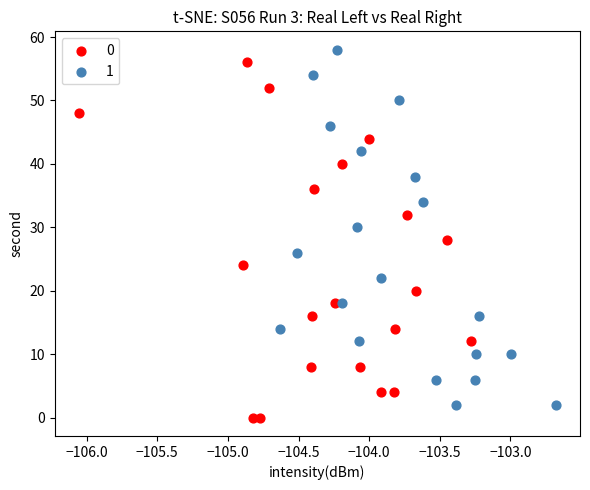

What are all the series names shown in the legend?

0, 1